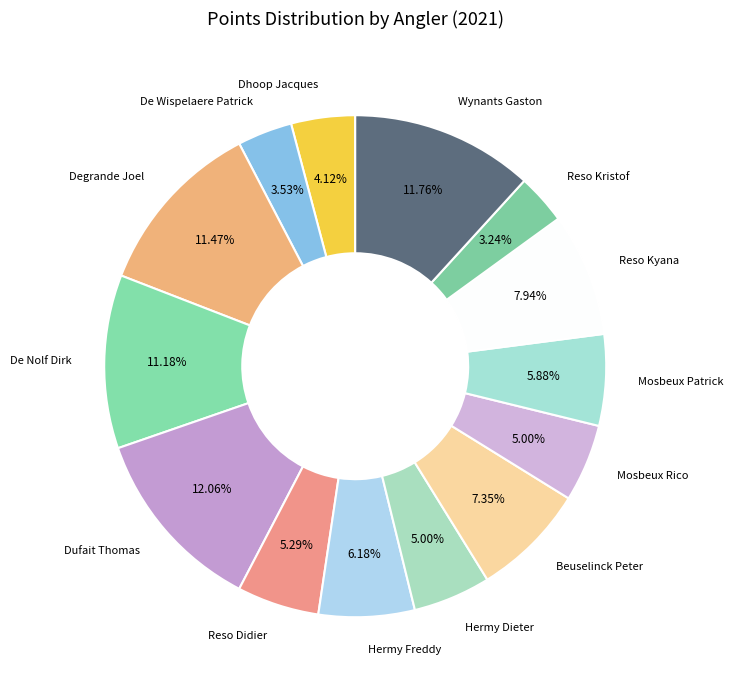

How many segments does this pie chart have?

14